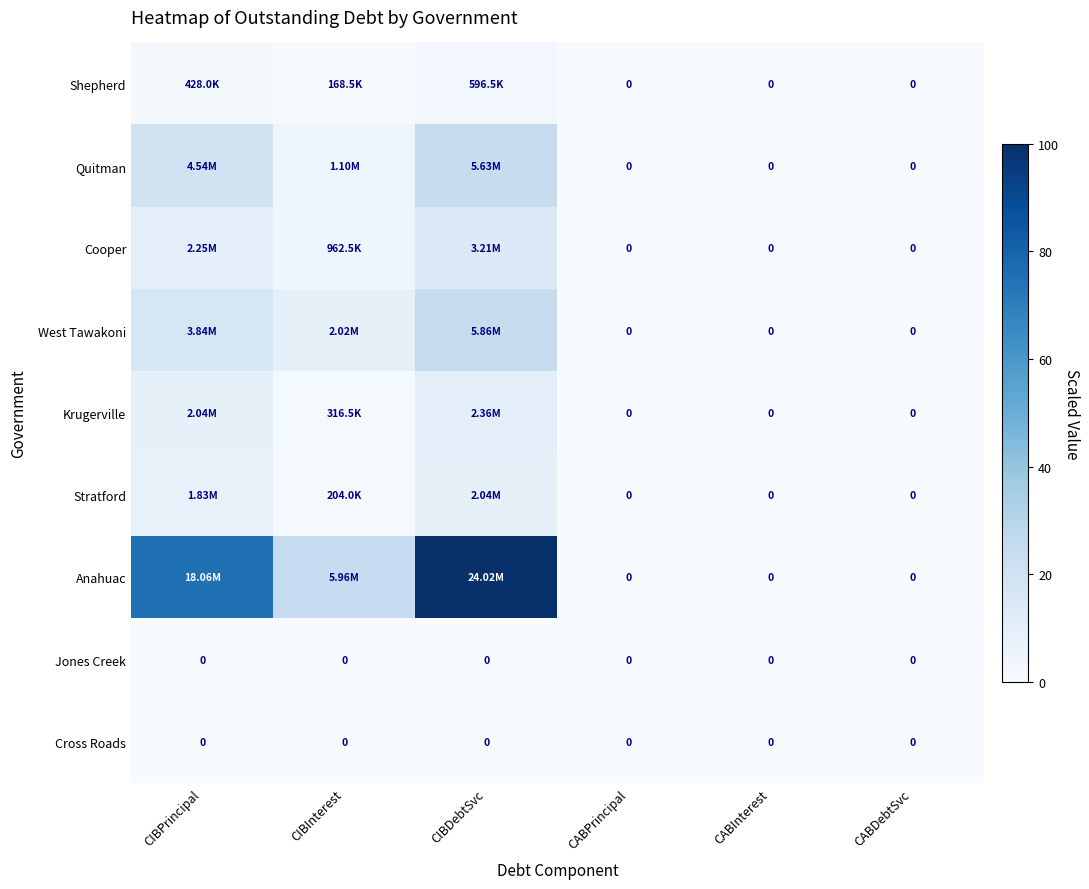

Where does the Anahuac series first go above 24?

CIBPrincipal